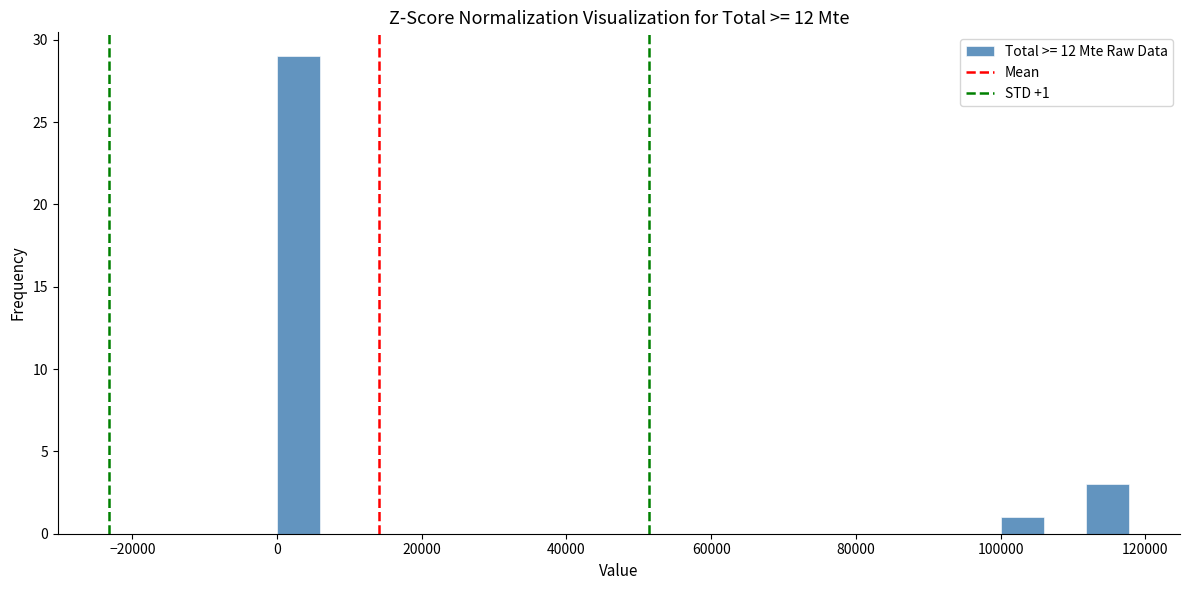

Around what value on the x-axis is the tallest bar? Give the approximate position of its centre, as read against the axis.

2000